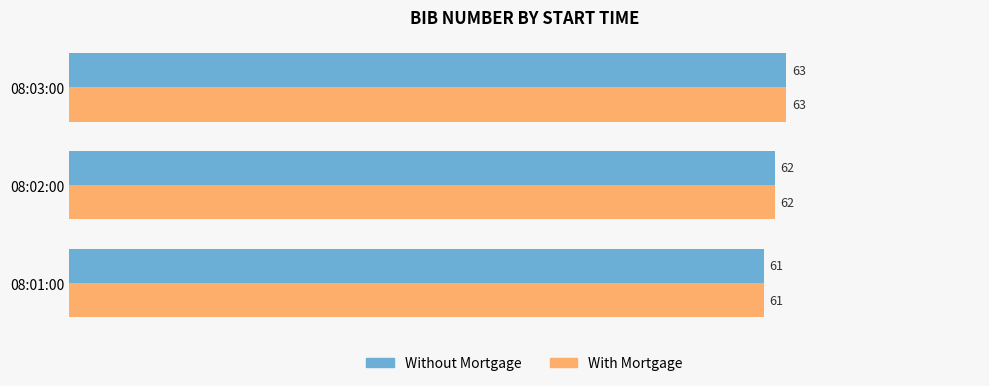

How many Without Mortgage values are between 61 and 63?

3